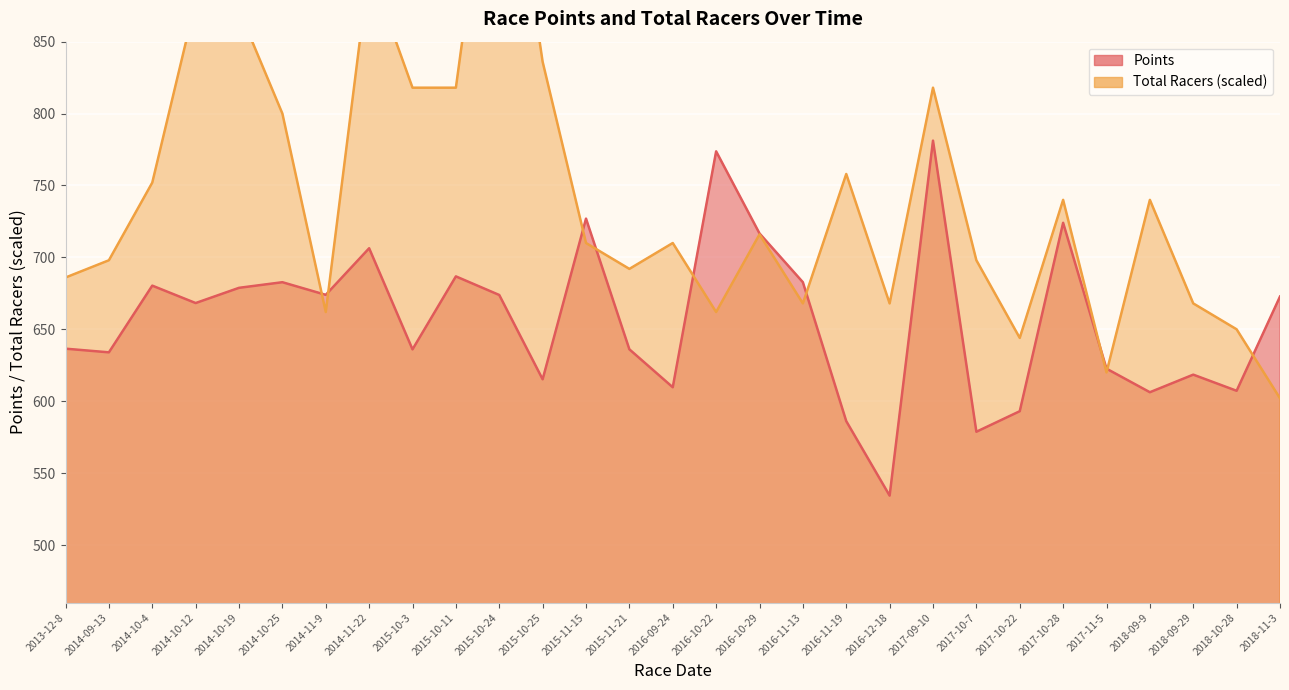

Where is the first local minimum for Total Racers?

2014-11-9